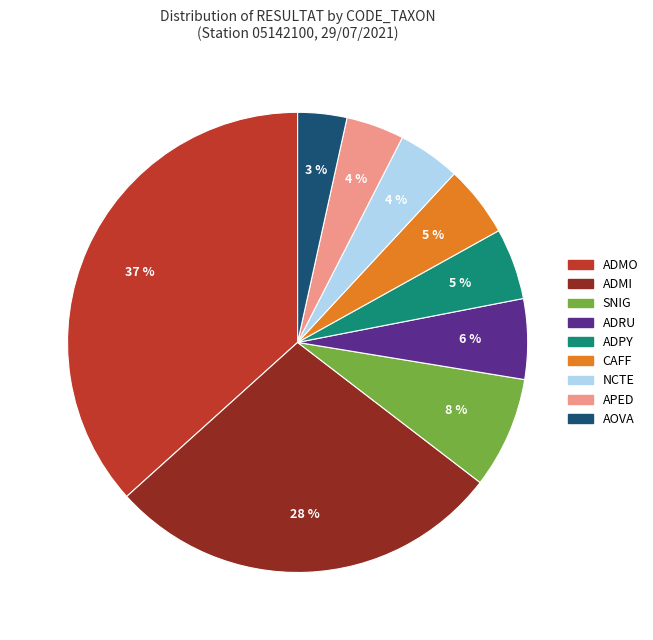

Do ADPY and AOVA together represent more than half of the pie?

No